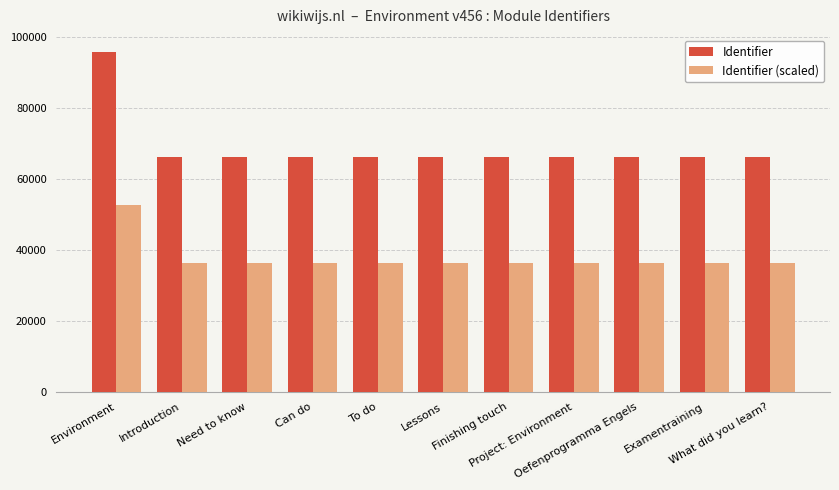

Does the chart contain stacked bars?

No